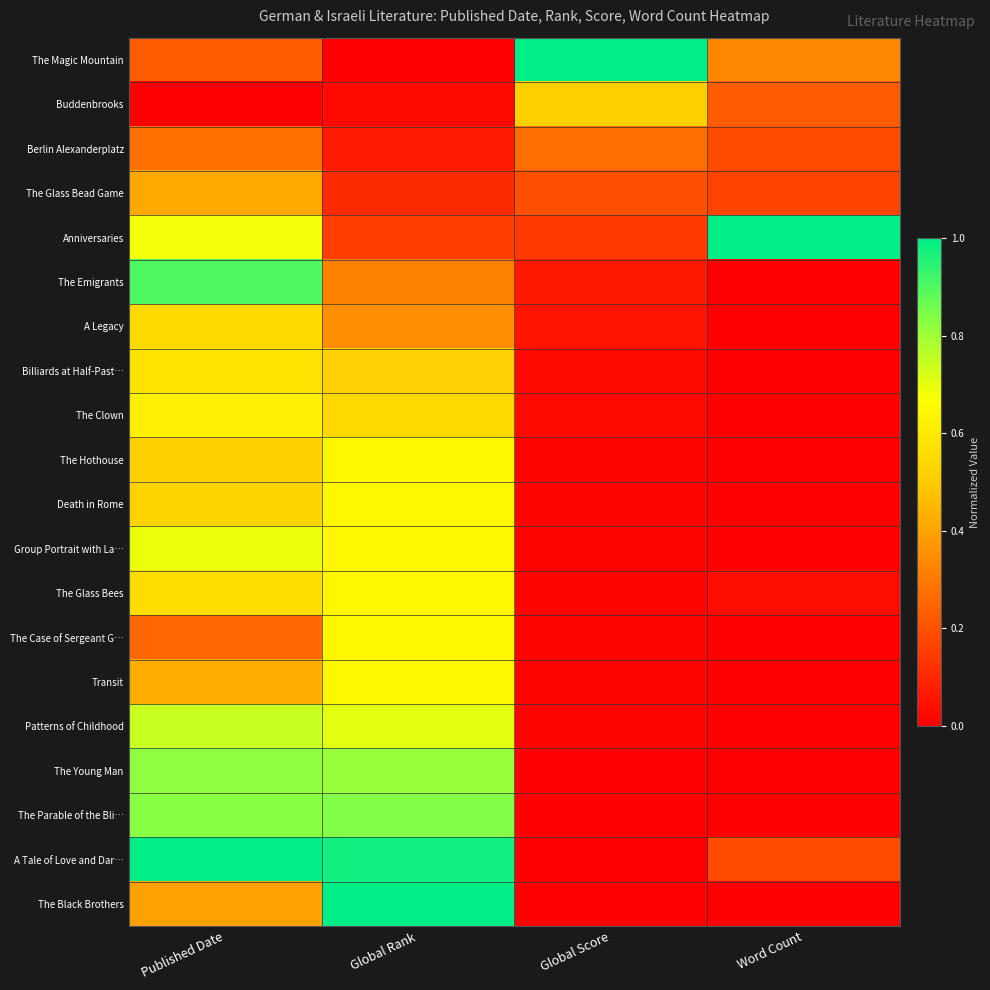

At which category is the sum across all series the highest?

Published Date